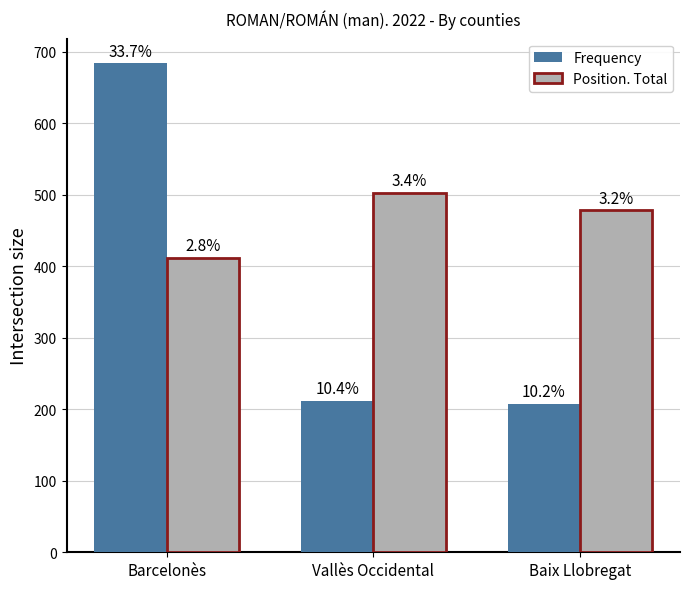

Reading left to right, what are all the values shown in this chart?

Frequency: Barcelonès=684	Vallès Occidental=212	Baix Llobregat=208
Position. Total: Barcelonès=412	Vallès Occidental=503	Baix Llobregat=478